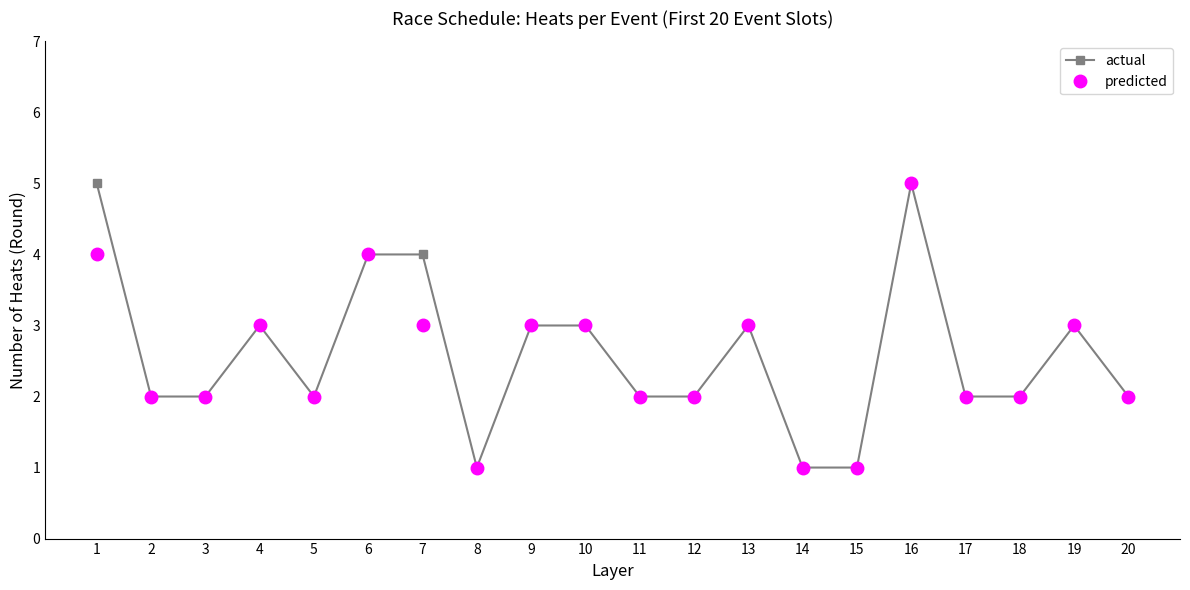

Is it true that actual equals 2 at 9?

False